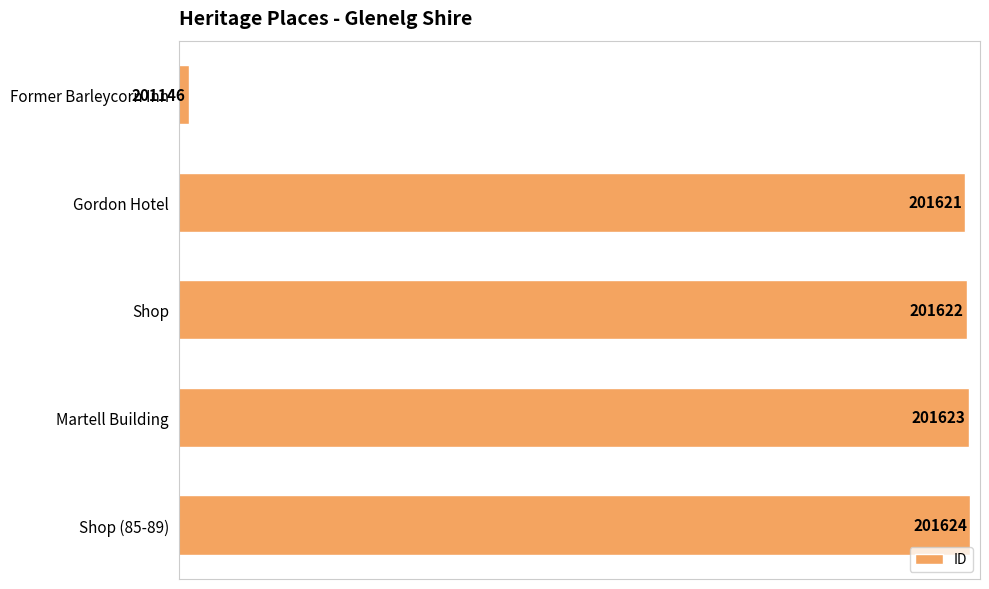

Does the chart contain stacked bars?

No